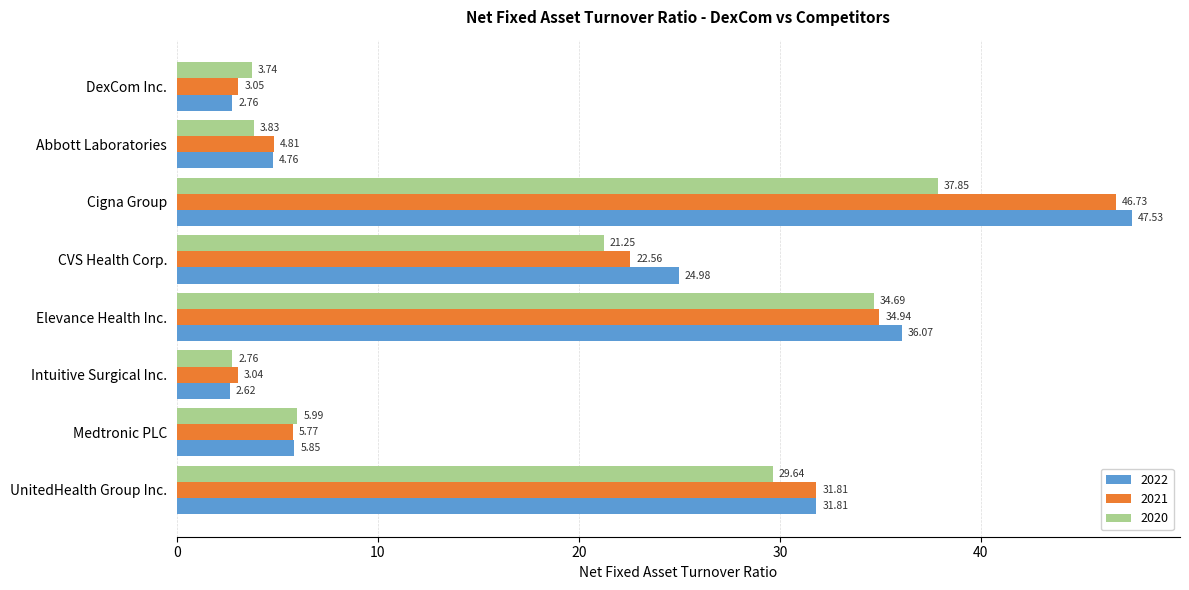

Read the 2022 value at Elevance Health Inc..

36.1